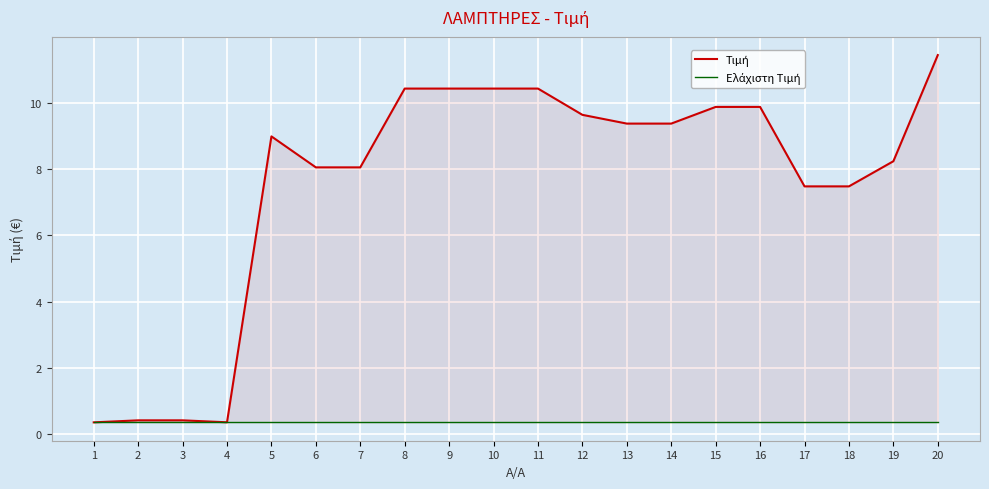

Is it true that Ελάχιστη Τιμή equals 0.6 at 11?

False